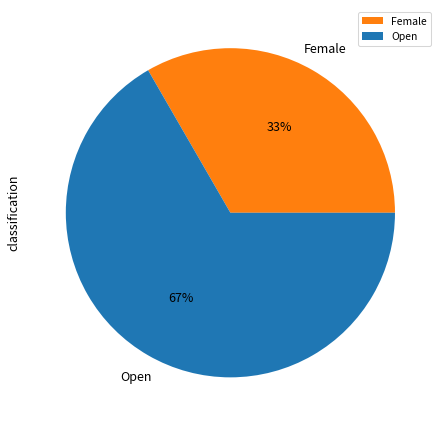

Which category has the biggest portion of the pie?

Open